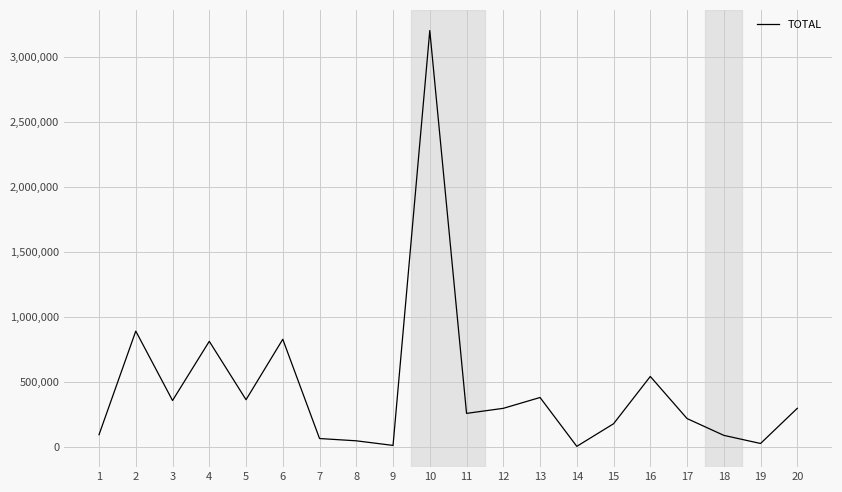

Which label corresponds to the largest value in the chart?

10